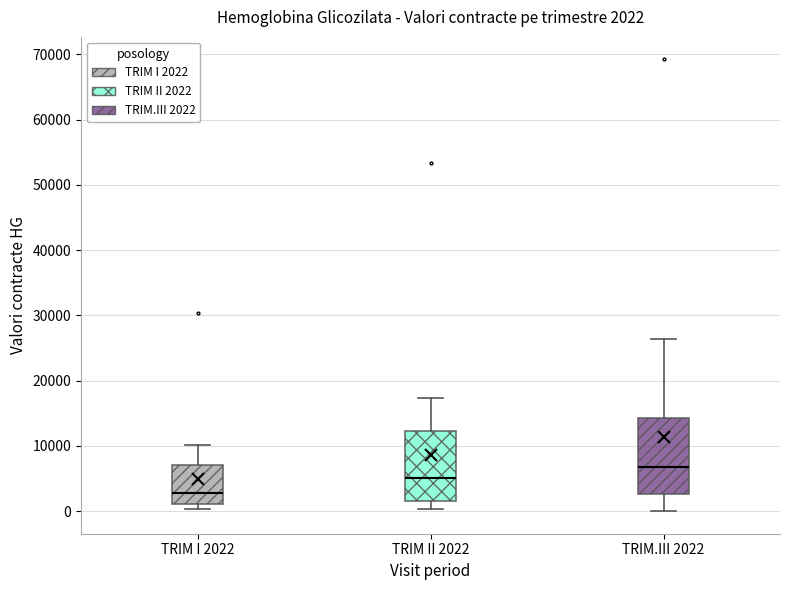

Which box has the highest median line?

TRIM.III 2022